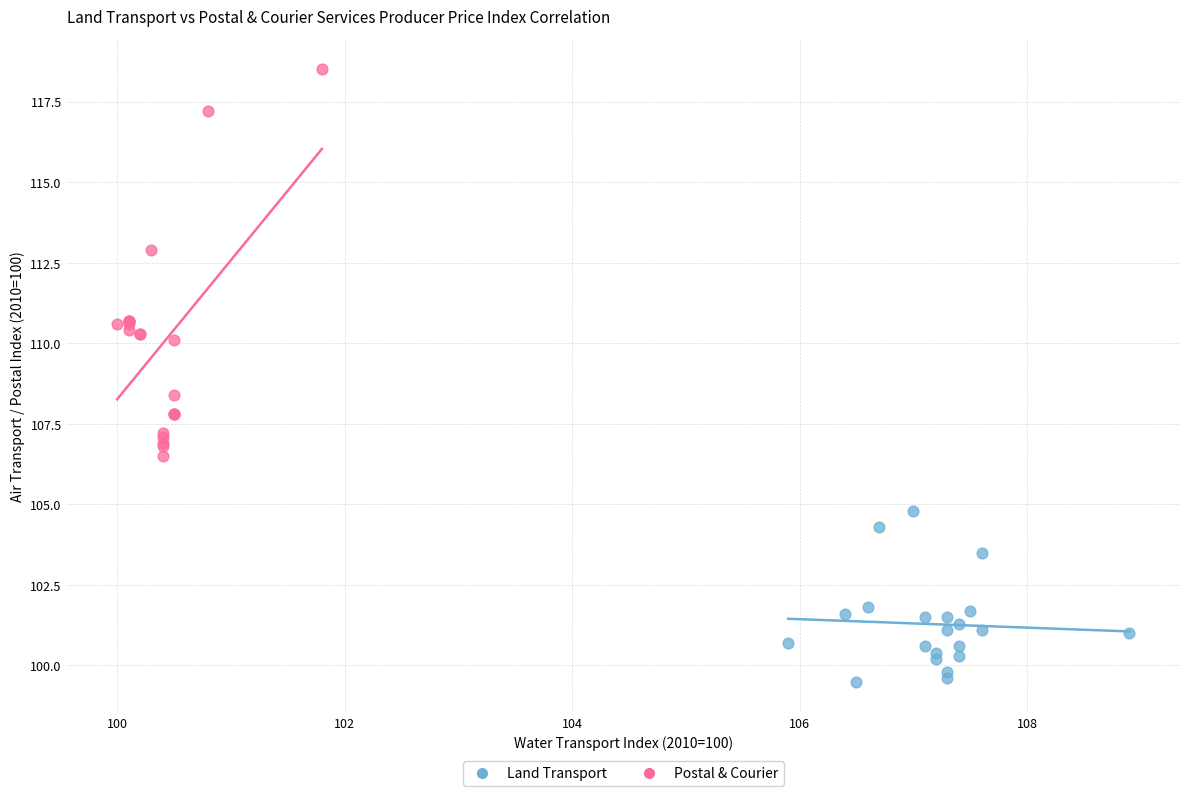

Which series reaches the maximum Y coordinate?

Postal & Courier